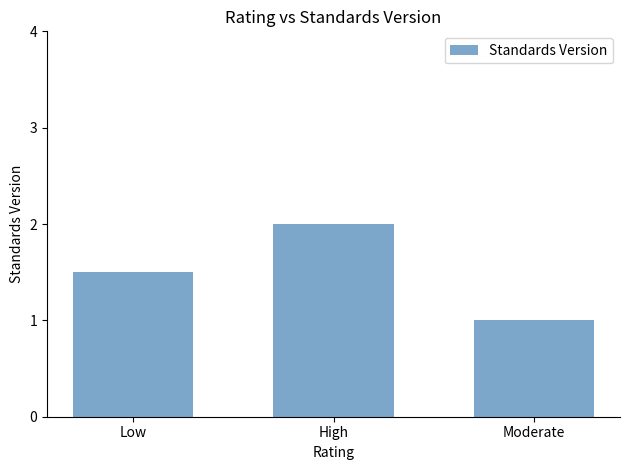

The chart shows a value of 0.9 at Low. True or false?

False